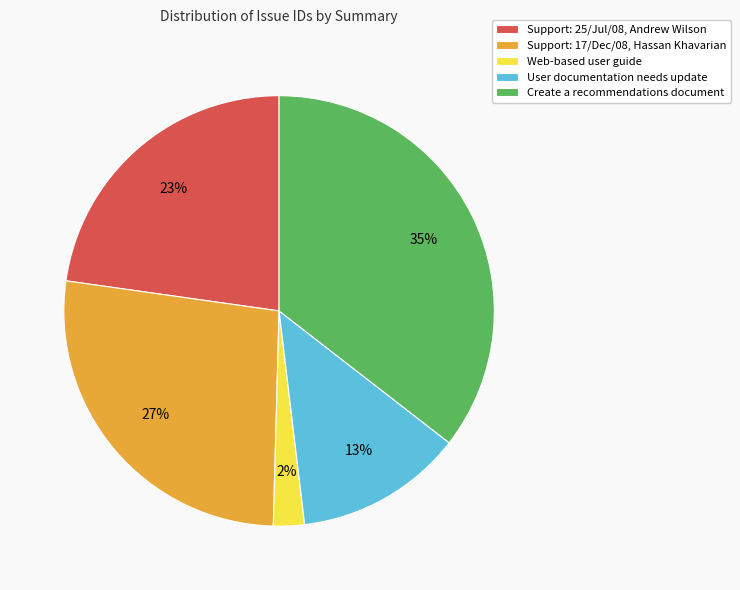

To the nearest percent, what is the difference between the largest and smallest slice percentages?

33%